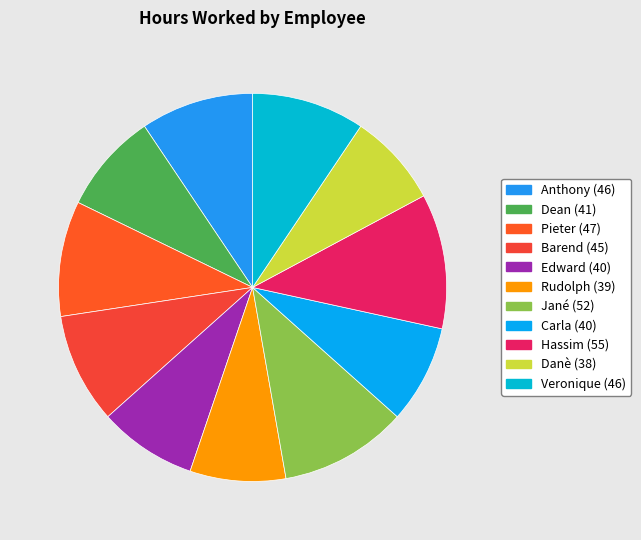

How many segments does this pie chart have?

11